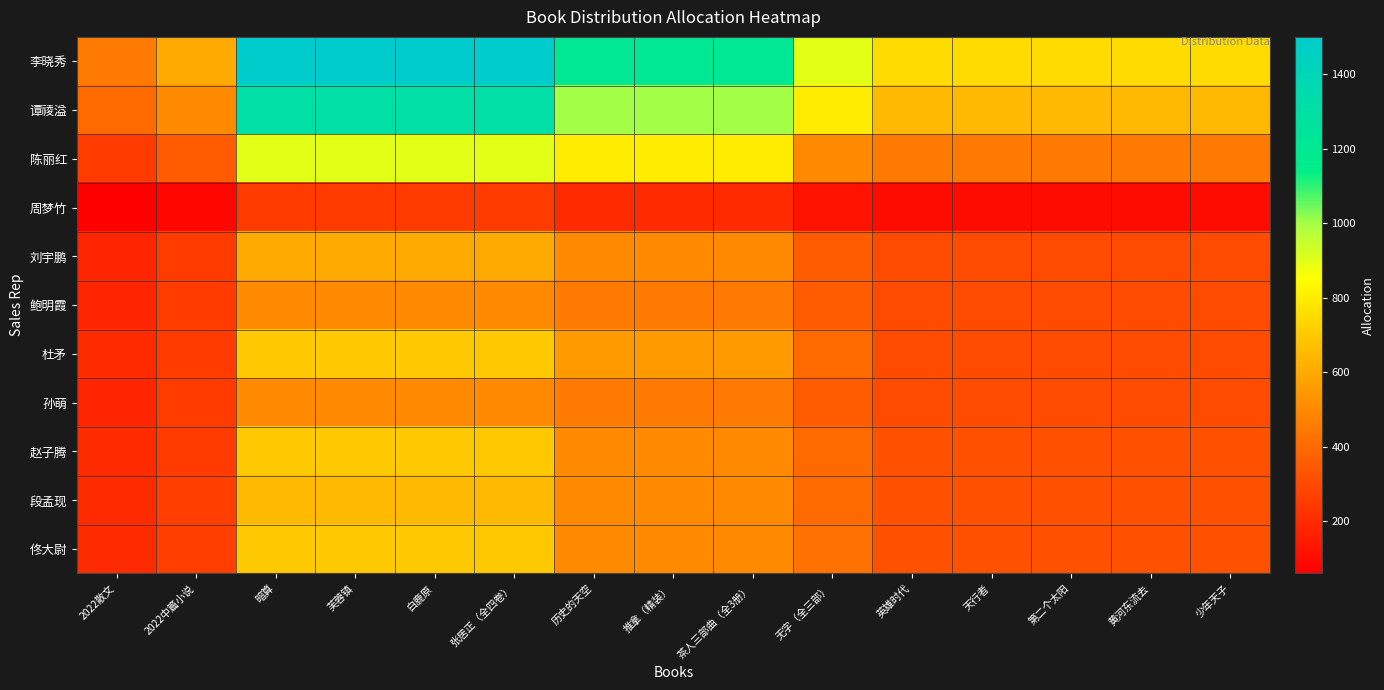

At how many categories does at least one series exceed 776?

8